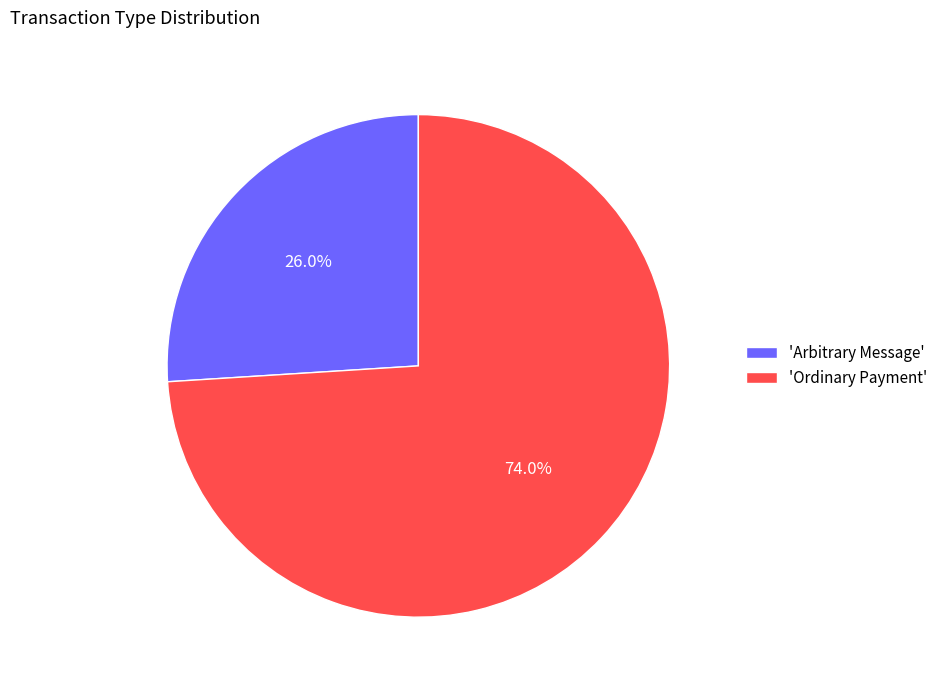

What is the ratio of the value at 'Ordinary Payment' to the value at 'Arbitrary Message'?

2.8